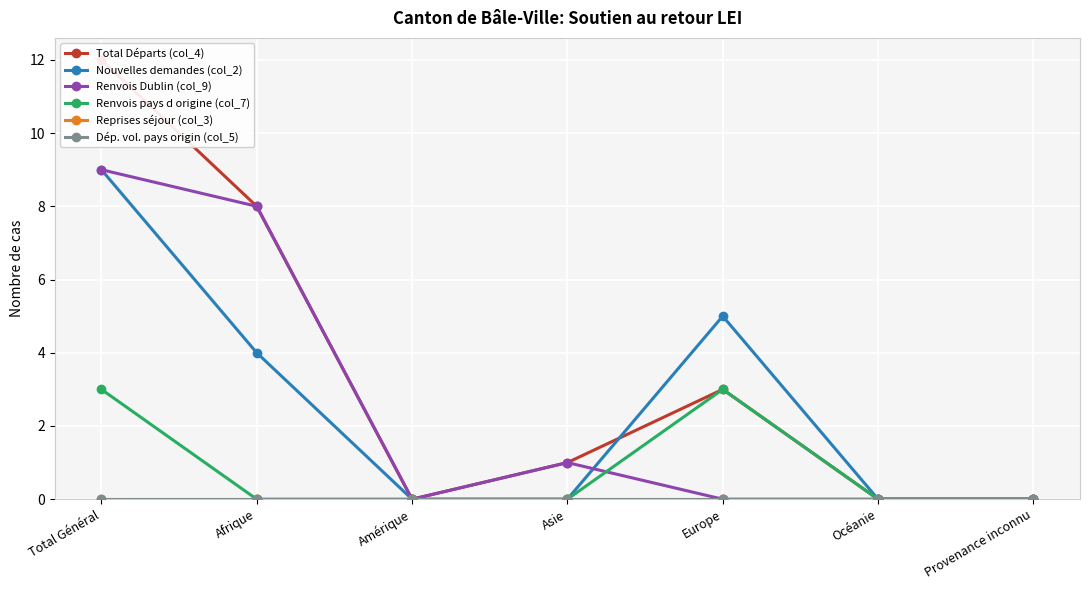

At which category is the sum across all series the highest?

Total Général